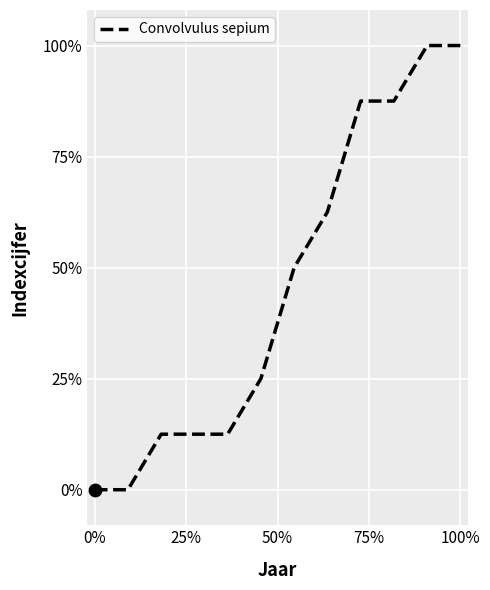

Is this an area chart (filled region under the line)?

No